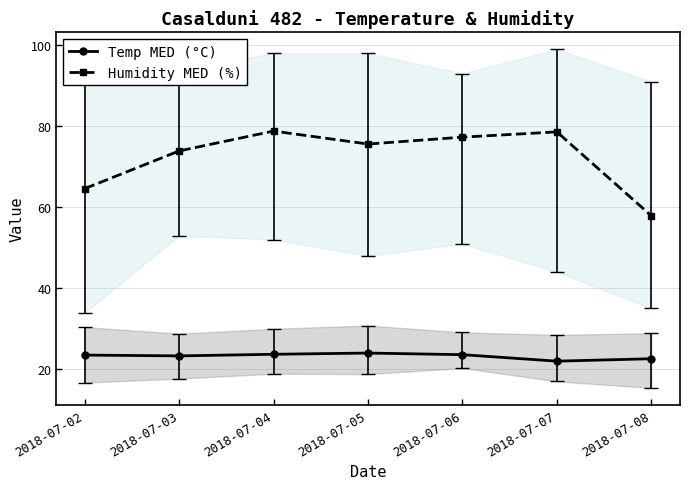

List the series in order of their overall mean, highest first.

Humidity MED (%), Temp MED (°C)